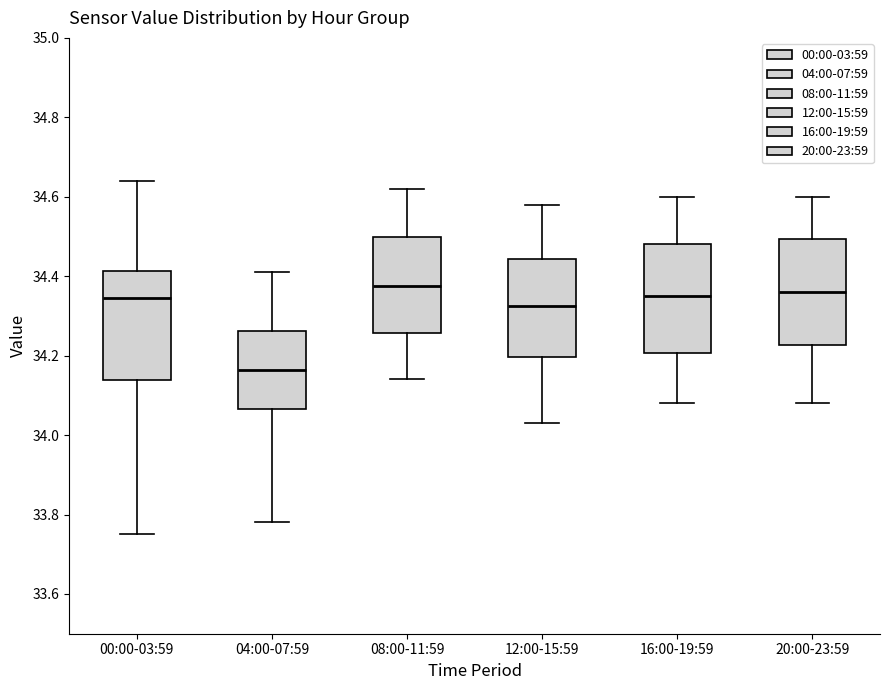

Reading left to right, read every box against the y-axis: the position of its median line, the range the box covers, and the ends of its whiskers. The values are not printed on the chart, so give them approximately, as read against the axis.

00:00-03:59: median 34.34, box 34.14 to 34.42, whiskers 33.76 to 34.64
04:00-07:59: median 34.16, box 34.06 to 34.26, whiskers 33.78 to 34.42
08:00-11:59: median 34.38, box 34.26 to 34.50, whiskers 34.14 to 34.62
12:00-15:59: median 34.32, box 34.20 to 34.44, whiskers 34.04 to 34.58
16:00-19:59: median 34.36, box 34.20 to 34.48, whiskers 34.08 to 34.60
20:00-23:59: median 34.36, box 34.22 to 34.50, whiskers 34.08 to 34.60